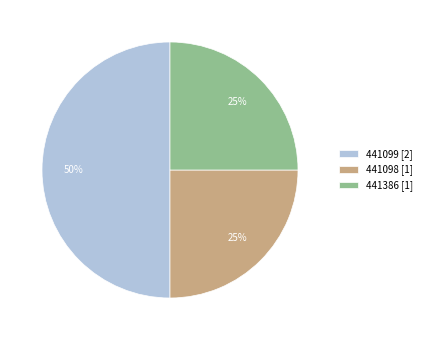

Is it true that 441098 is 11% of the pie?

False